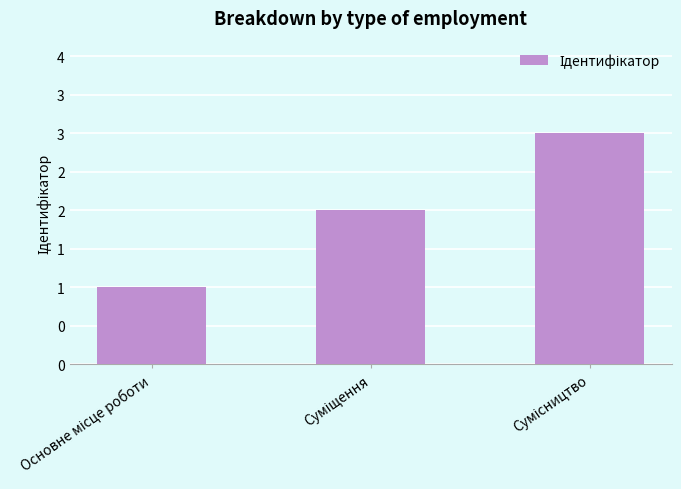

Are the bars horizontal?

No